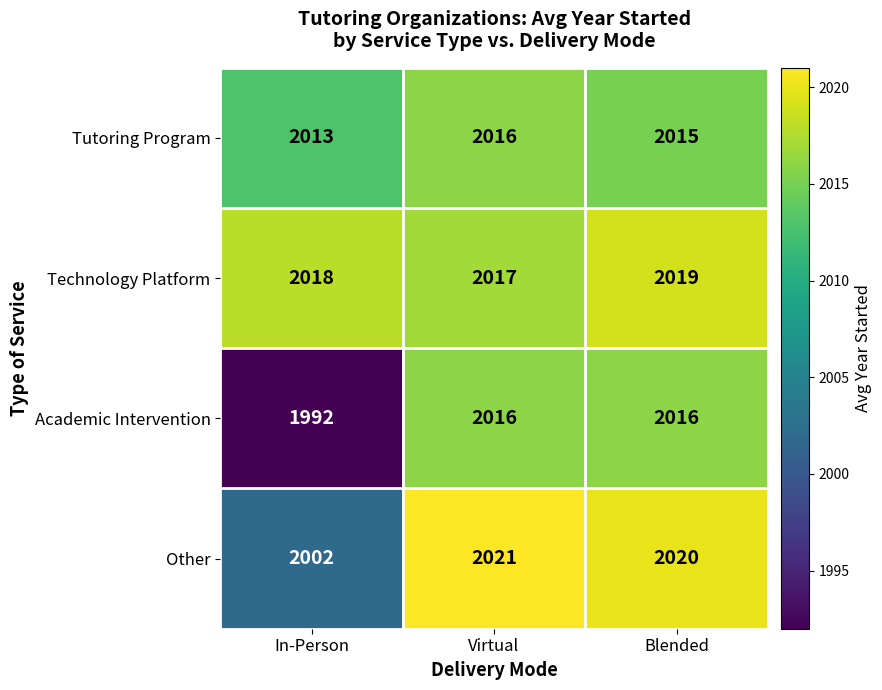

Reading left to right, transcribe all the data shown in this chart.

Tutoring Program: In-Person=2013	Virtual=2016	Blended=2015
Technology Platform: In-Person=2018	Virtual=2017	Blended=2019
Academic Intervention: In-Person=1992	Virtual=2016	Blended=2016
Other: In-Person=2002	Virtual=2021	Blended=2020